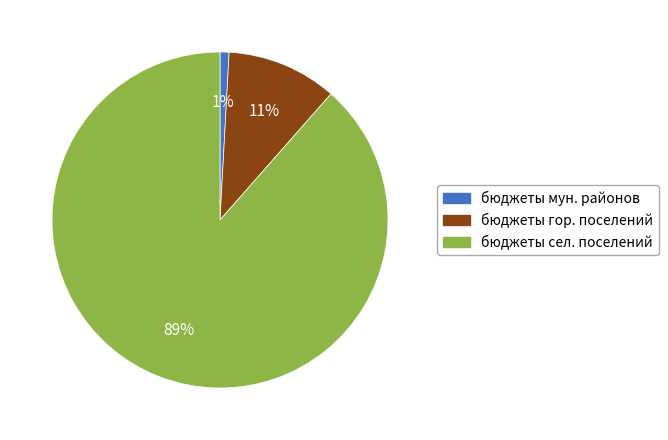

What percentage is the бюджеты мун. районов slice, to the nearest percent?

1%